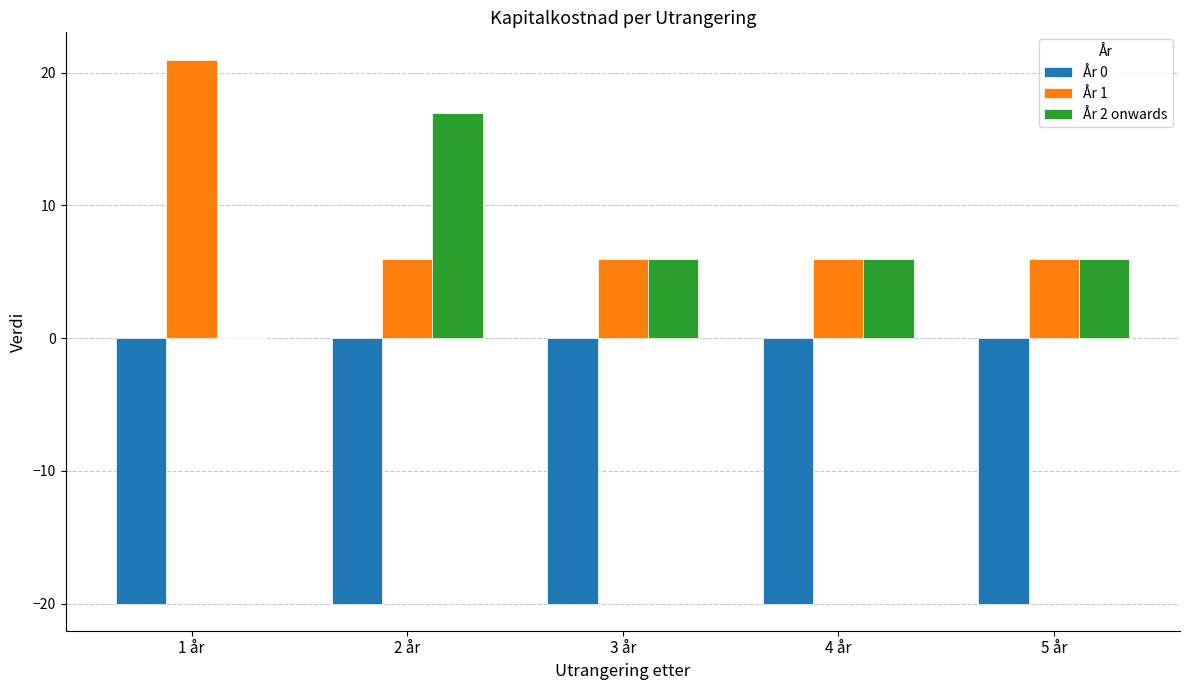

Count the number of data series in this chart.

3